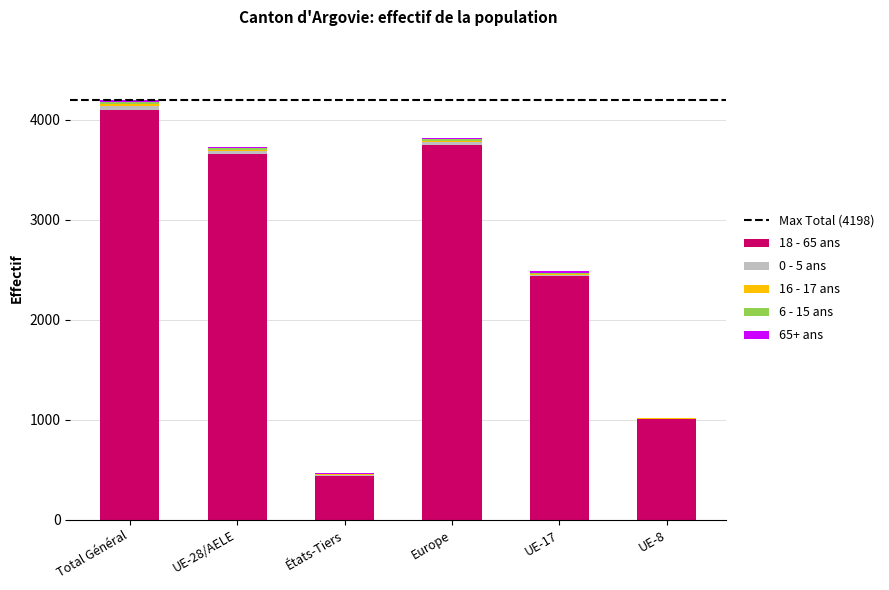

Count the number of data series in this chart.

5